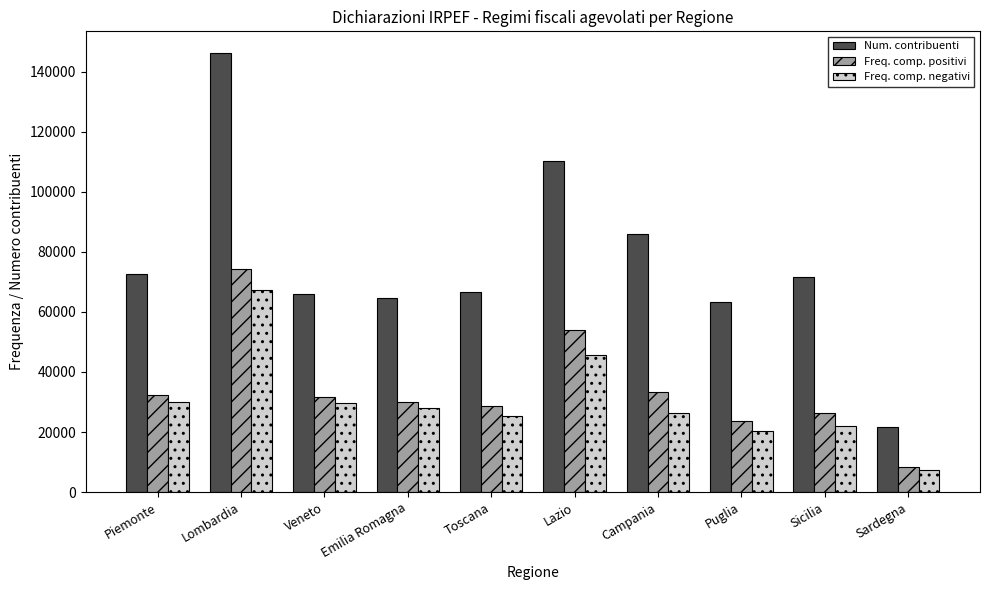

At which category is the sum across all series the highest?

Lombardia